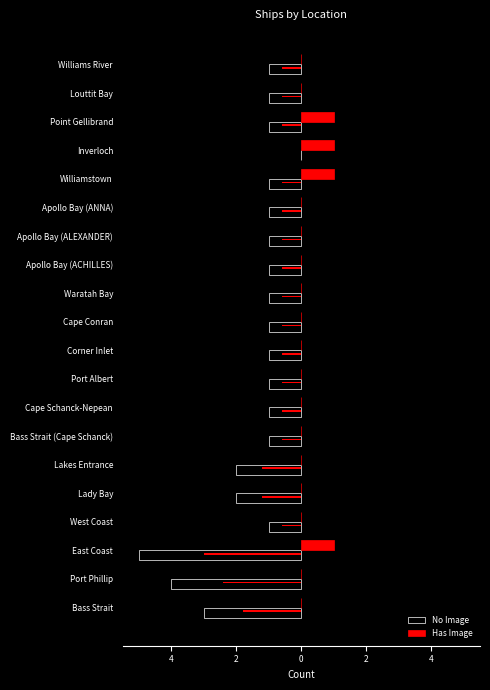

What is the maximum value shown in the chart?

1